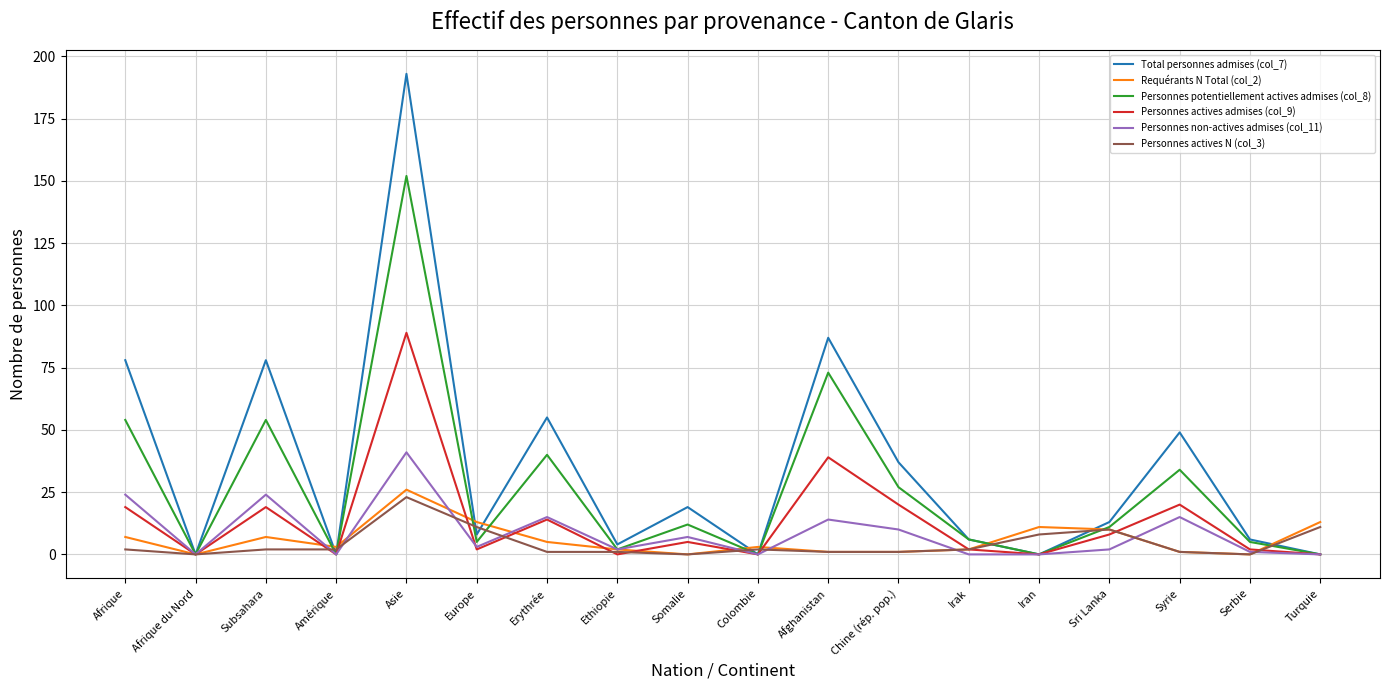

The Personnes potentiellement actives admises (col_8) series shows 0 at Amérique. True or false?

True